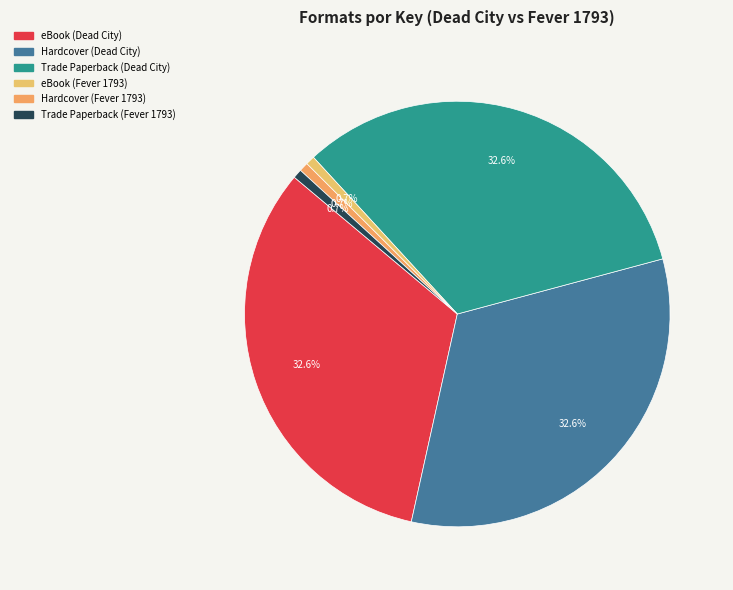

How much of the chart is everything except Hardcover (Dead City)?

67.4%